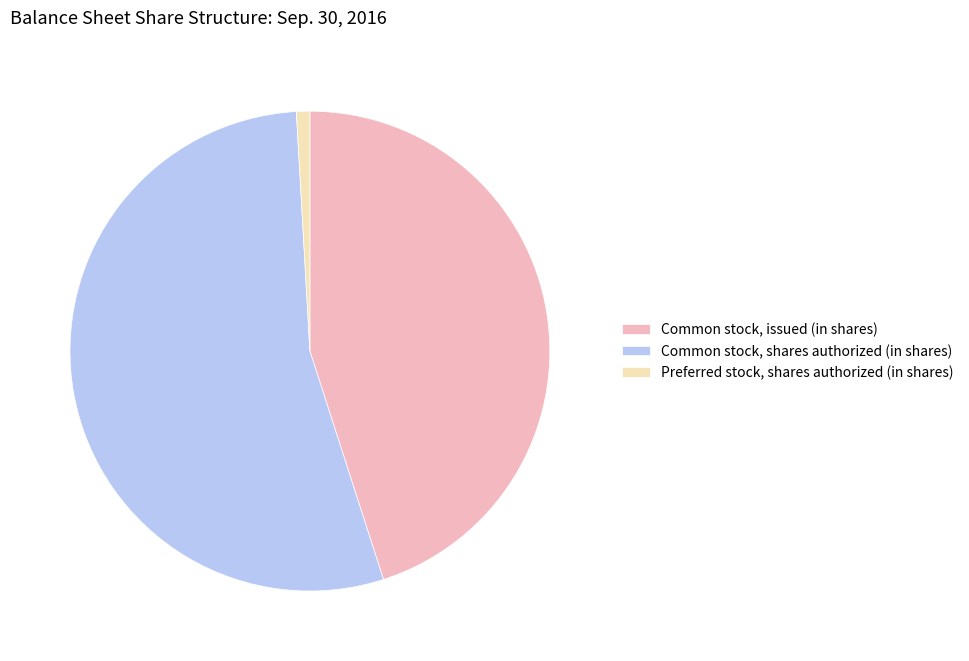

Do Preferred stock, shares authorized (in shares) and Common stock, shares authorized (in shares) together represent more than half of the pie?

Yes